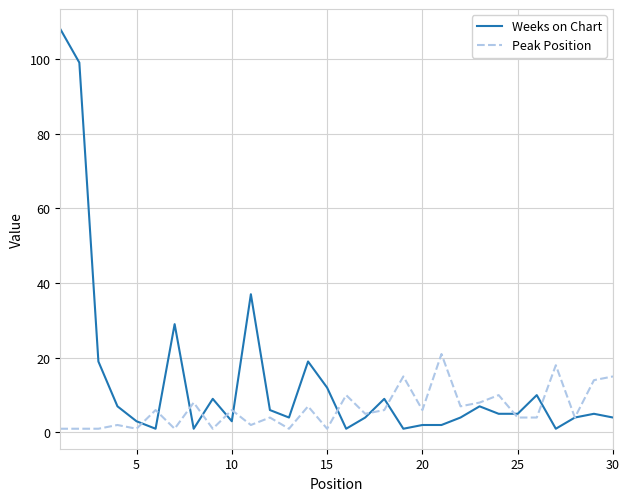

Which series has the largest range (max minus min)?

Weeks on Chart